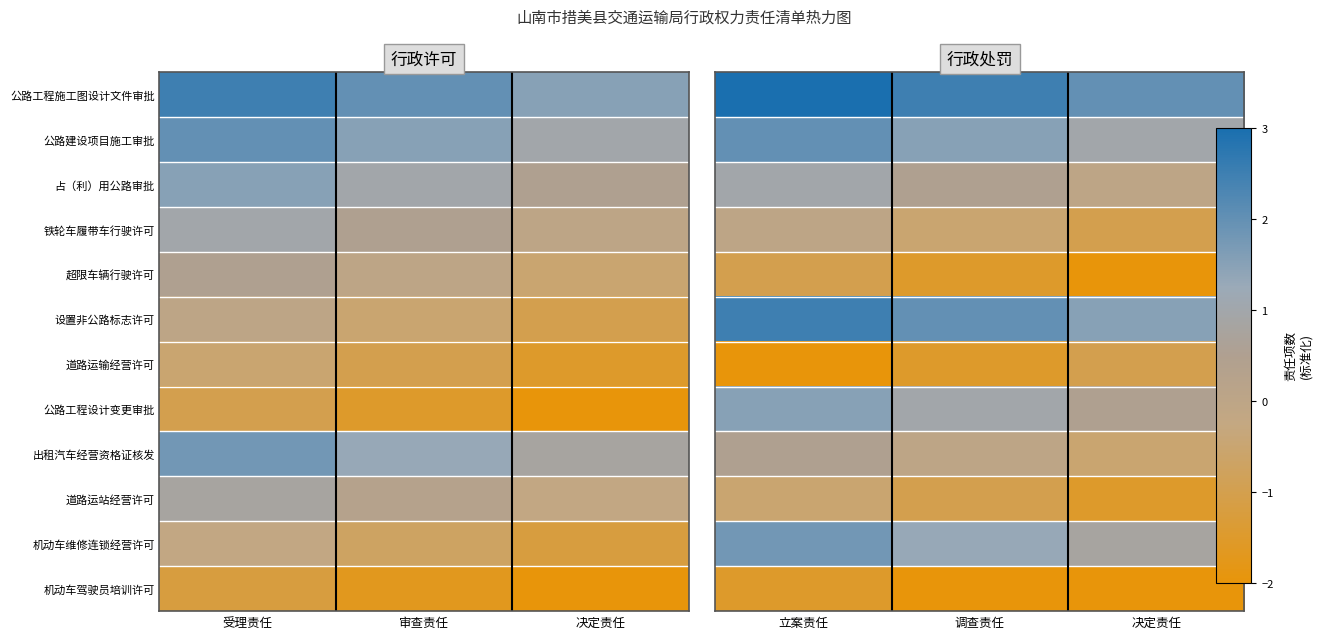

How many distinct data groups are displayed?

12